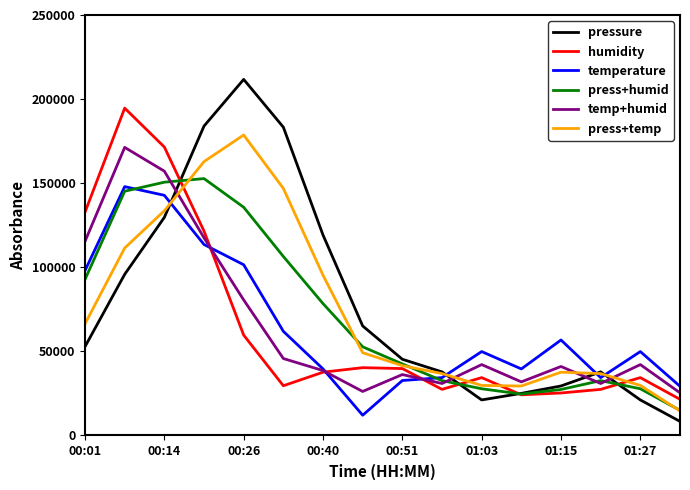

In temp+humid, how many points are lower than both neighbors (excluding endpoints)?

4